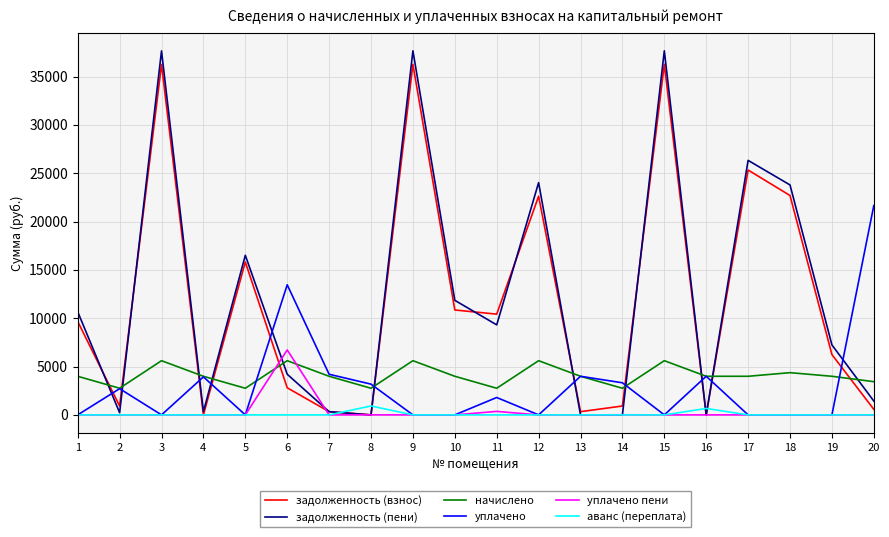

Which series changed the most between 19 and 20?

уплачено